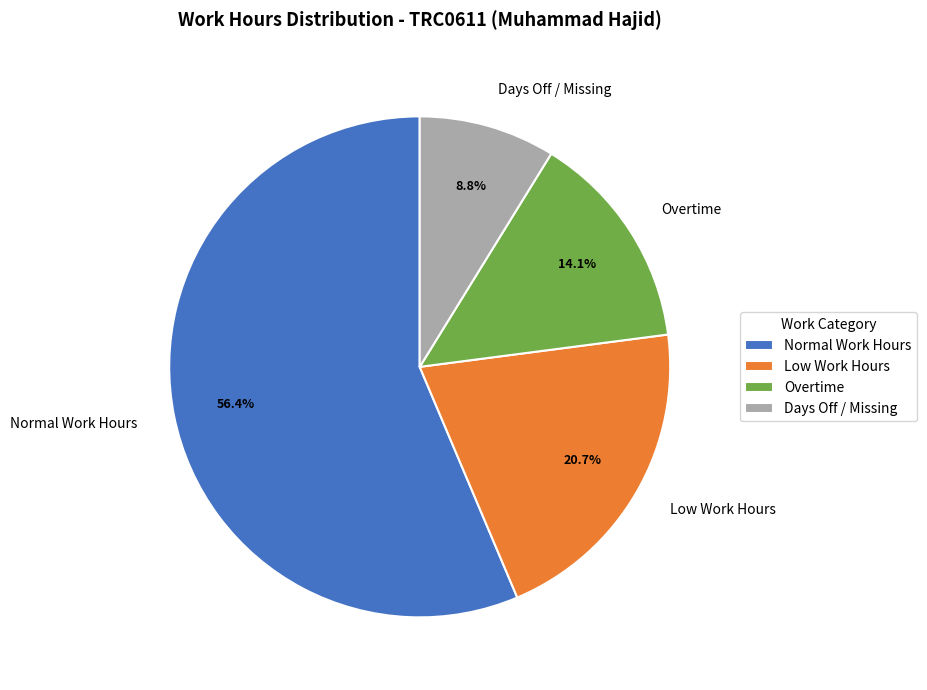

Does any single category account for the majority?

Yes